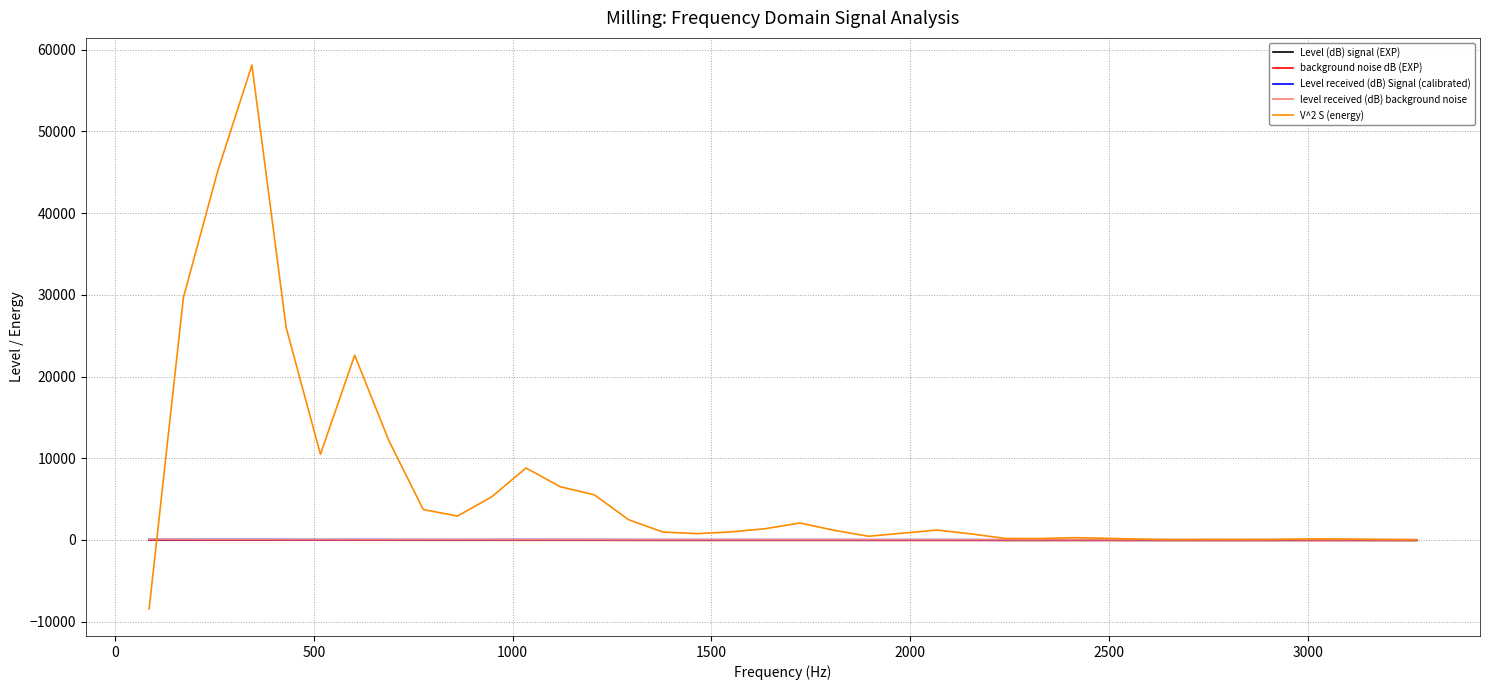

What are all the series names shown in the legend?

Level (dB) signal (EXP), background noise dB (EXP), Level received (dB) Signal (calibrated), level received (dB) background noise, V^2 S (energy)